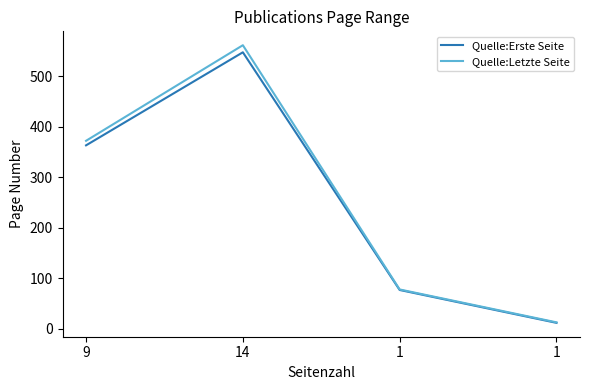

What are all the series names shown in the legend?

Quelle:Erste Seite, Quelle:Letzte Seite